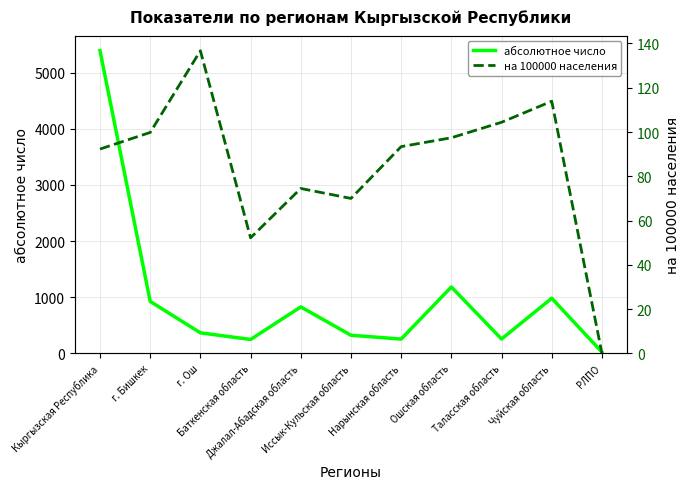

What is the label of the 4th point from the left?

Баткенская область